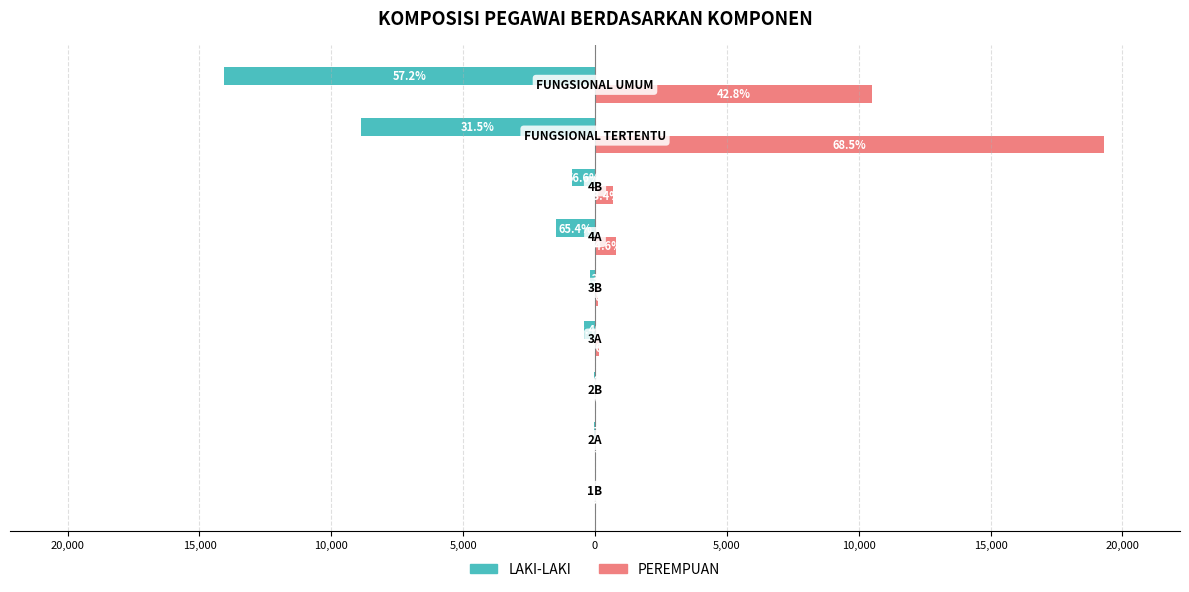

What is the difference between the maximum and minimum values in the PEREMPUAN series?

19292